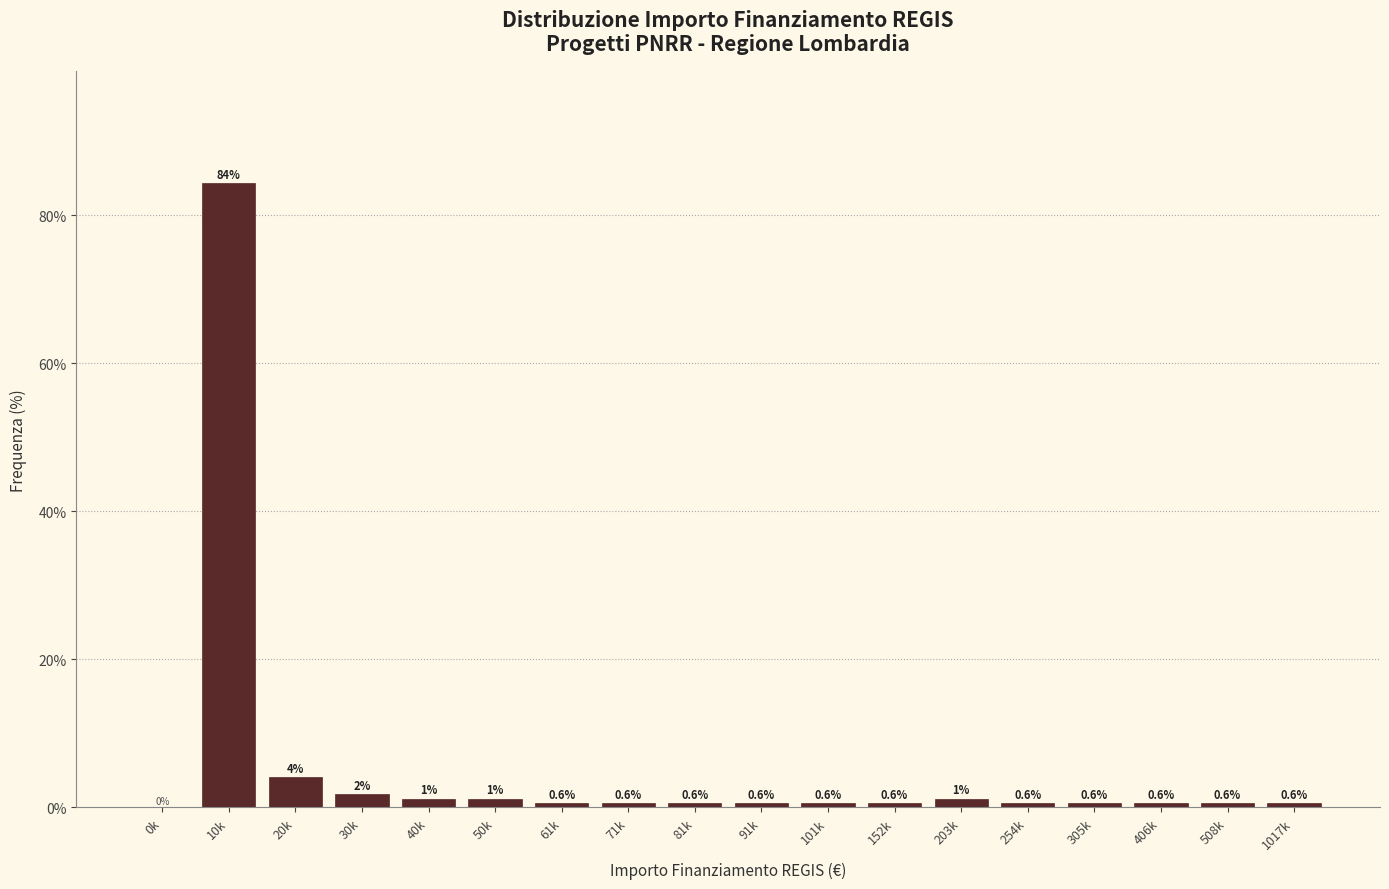

The value at 1017k is 0.6. True or false?

True